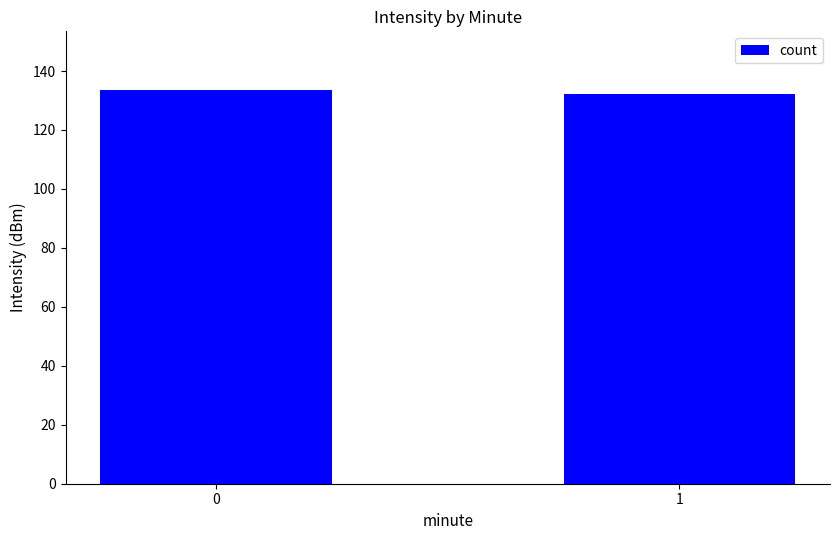

List the labels in order of value, smallest first.

1, 0